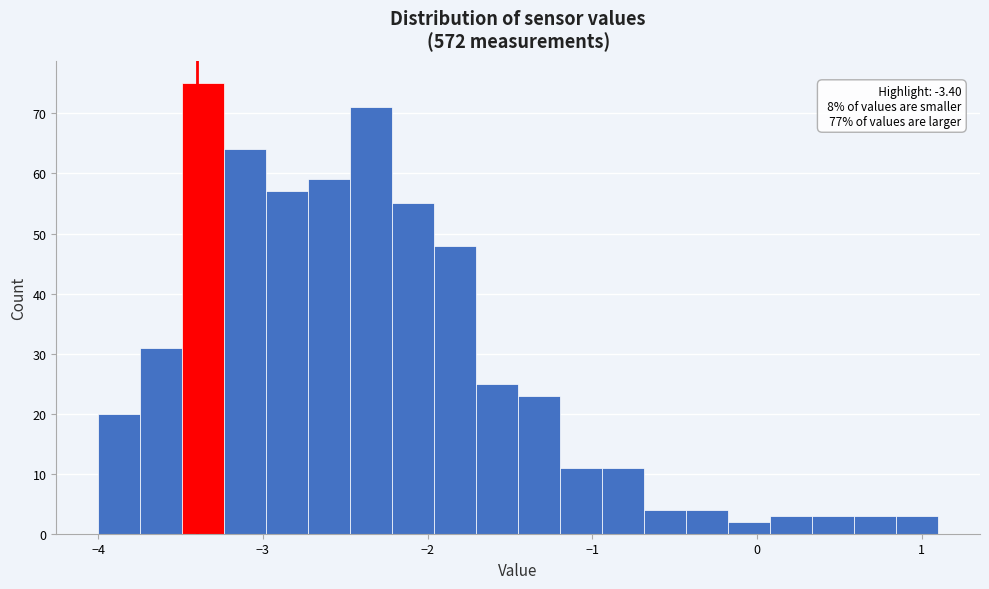

Read against the x-axis, roughly where is the centre of the tallest bar?

-3.4